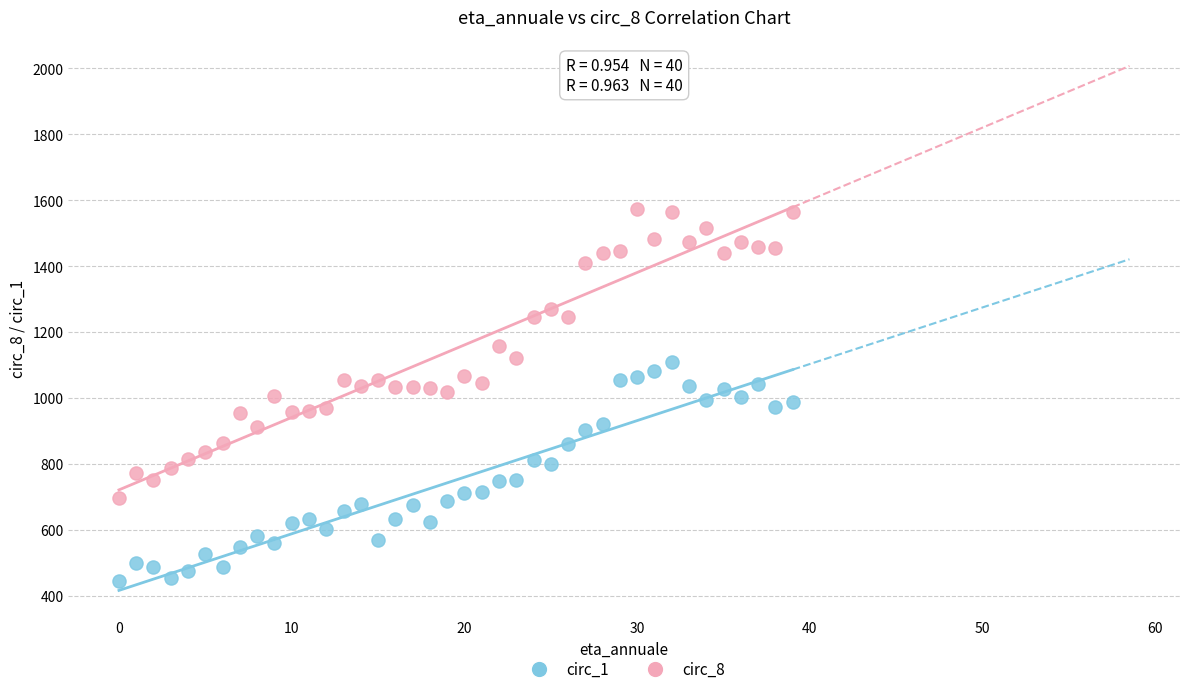

What are all the series names shown in the legend?

circ_1, circ_8